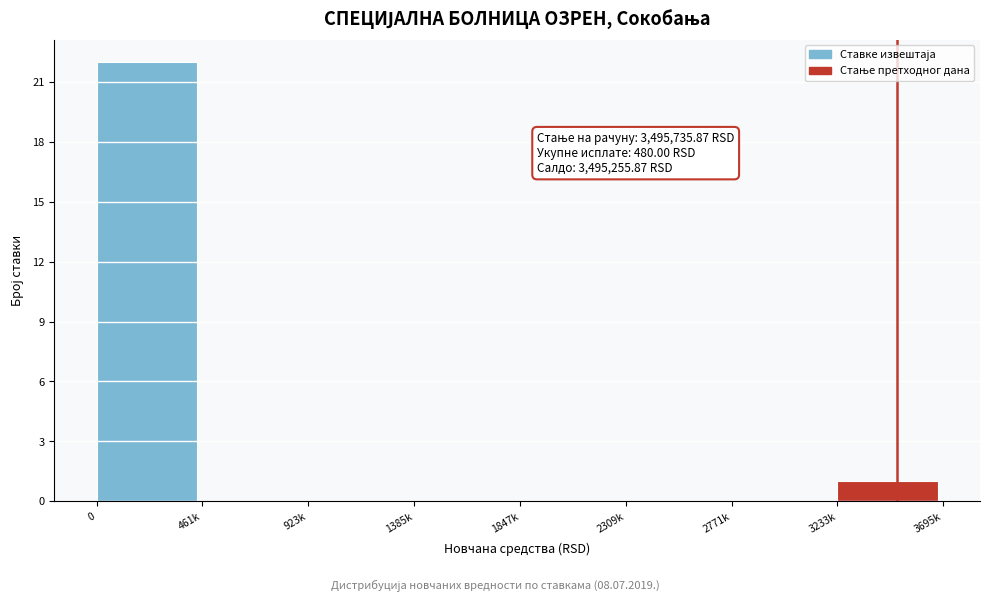

Reading left to right, extract all data points from this chart.

0=22	461k=0	923k=0	1385k=0	1847k=0	2309k=0	2771k=0	3233k=1